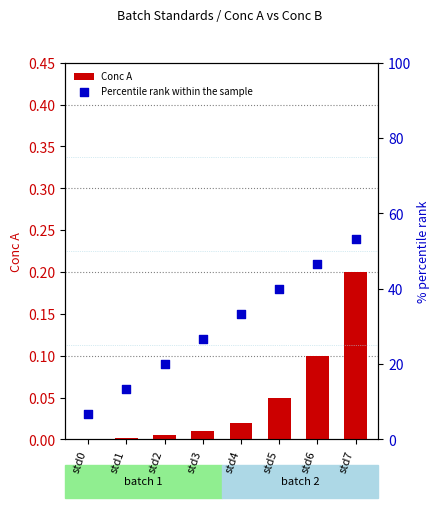

Which series reaches the maximum Y coordinate?

Percentile rank within the sample